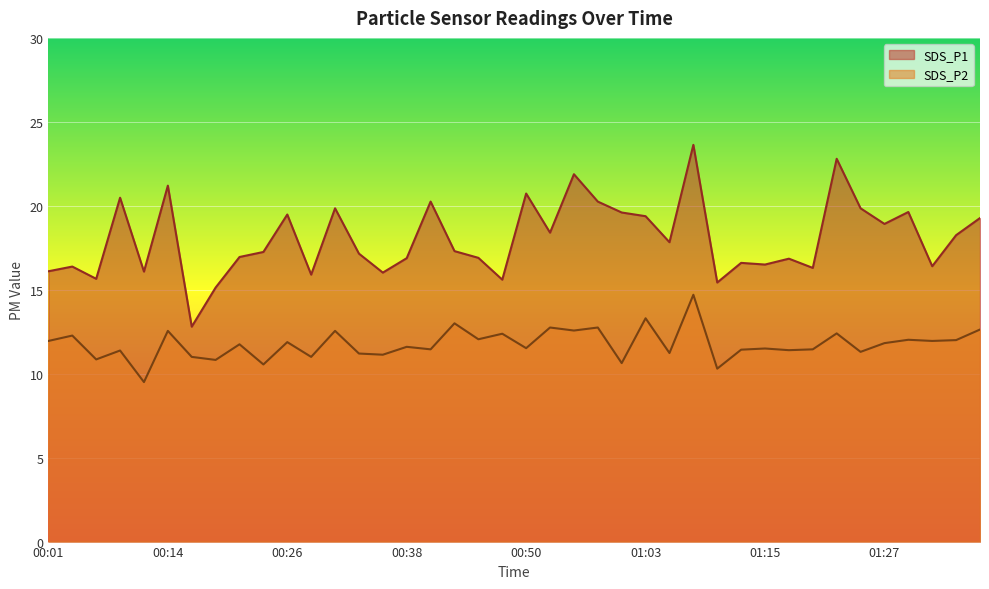

Where is the first local minimum for SDS_P2?

00:06